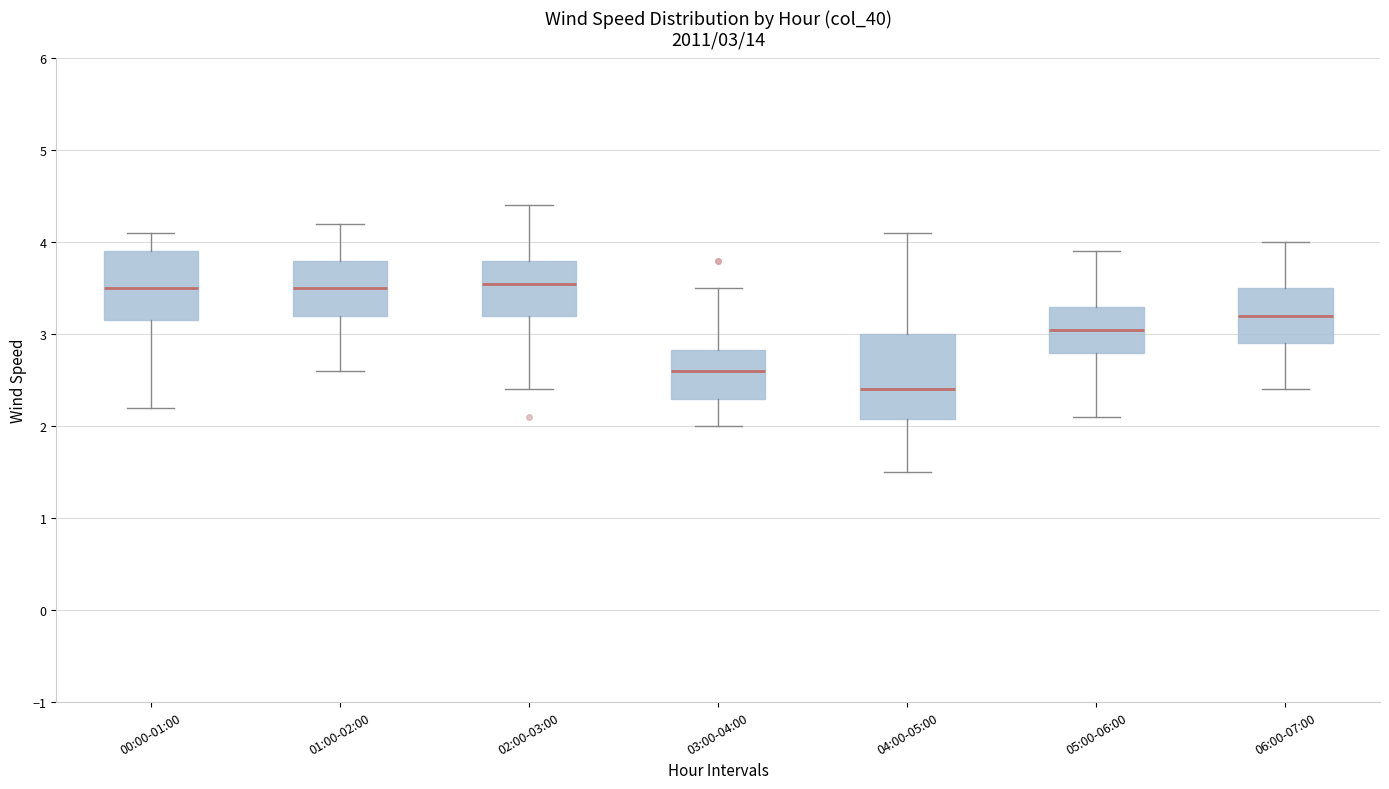

Comparing the boxes themselves (not the whiskers), which one is the tallest?

04:00-05:00